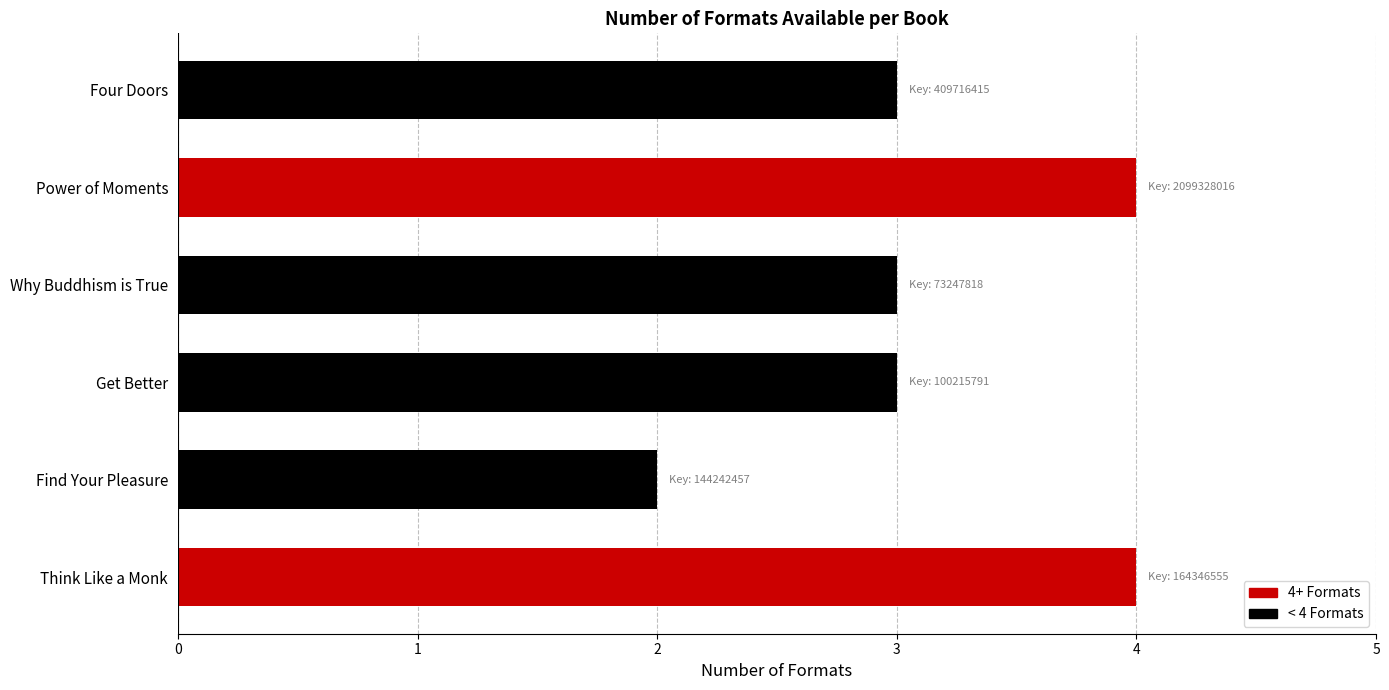

The value at Power of Moments is 4. True or false?

True